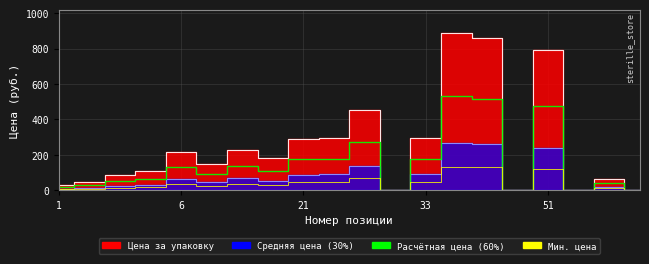

What is the sum of all Расчётная цена values?

2981.7